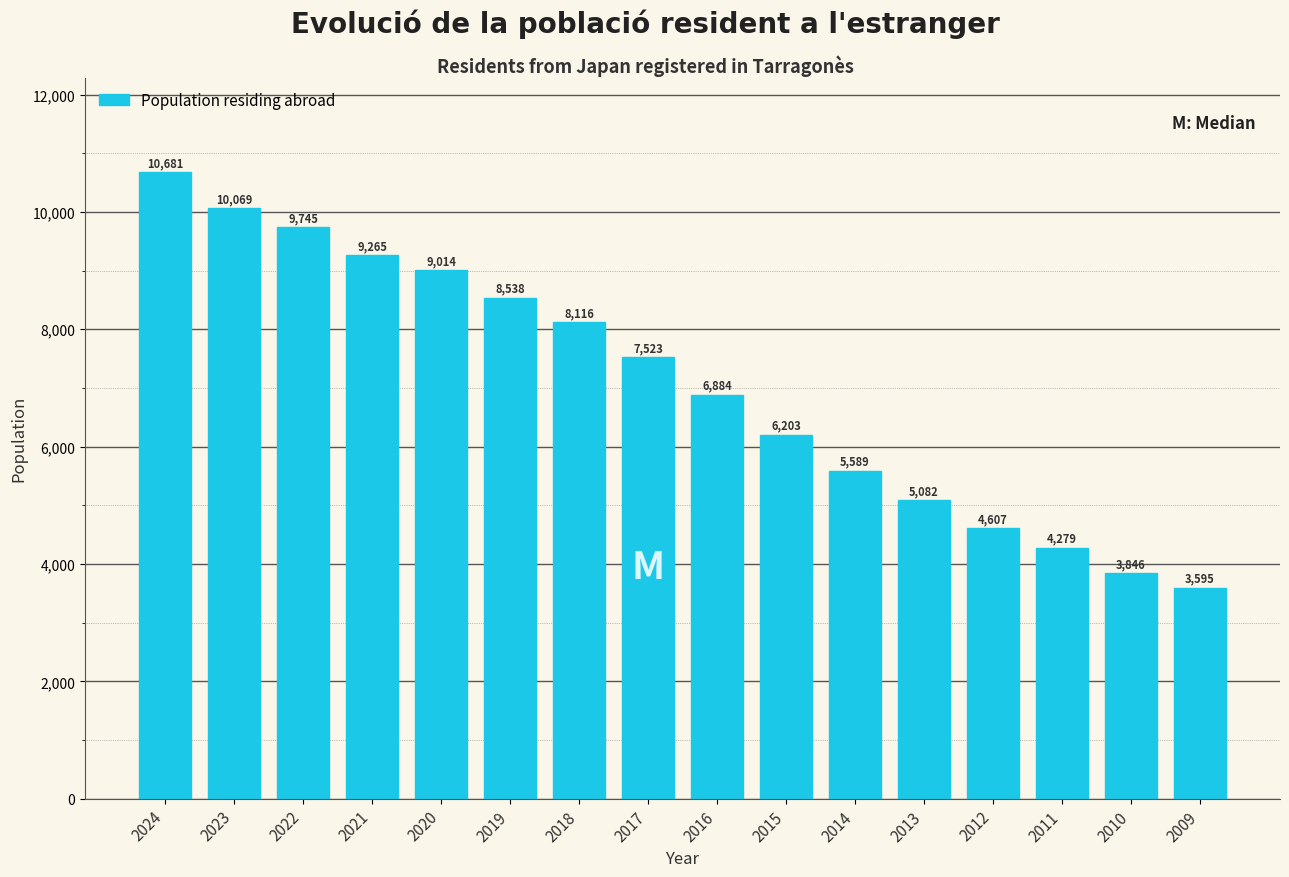

Reading left to right, what are all the values shown in this chart?

10681	10069	9745	9265	9014	8538	8116	7523	6884	6203	5589	5082	4607	4279	3846	3595